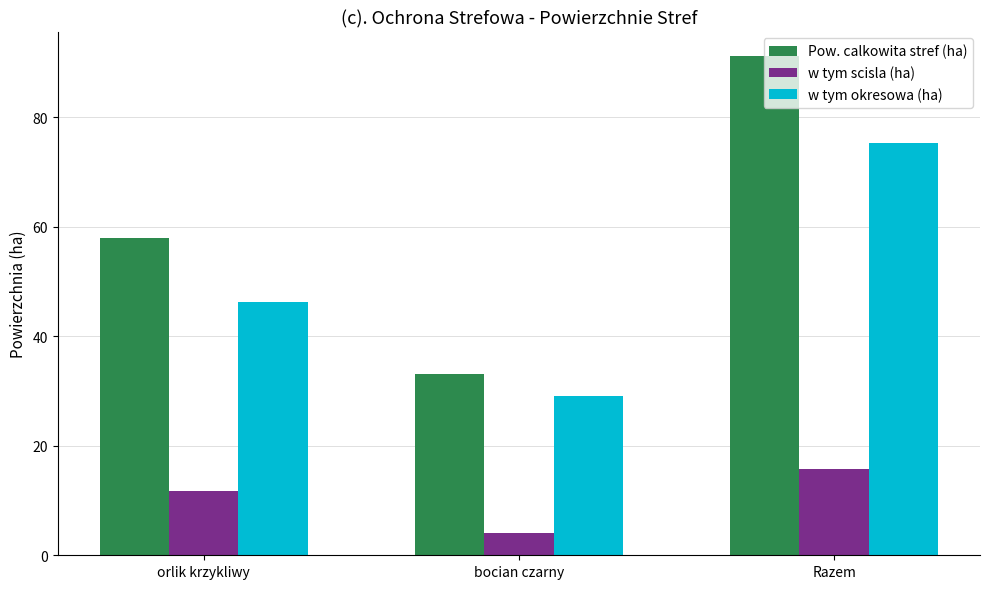

At how many categories does at least one series exceed 45?

2